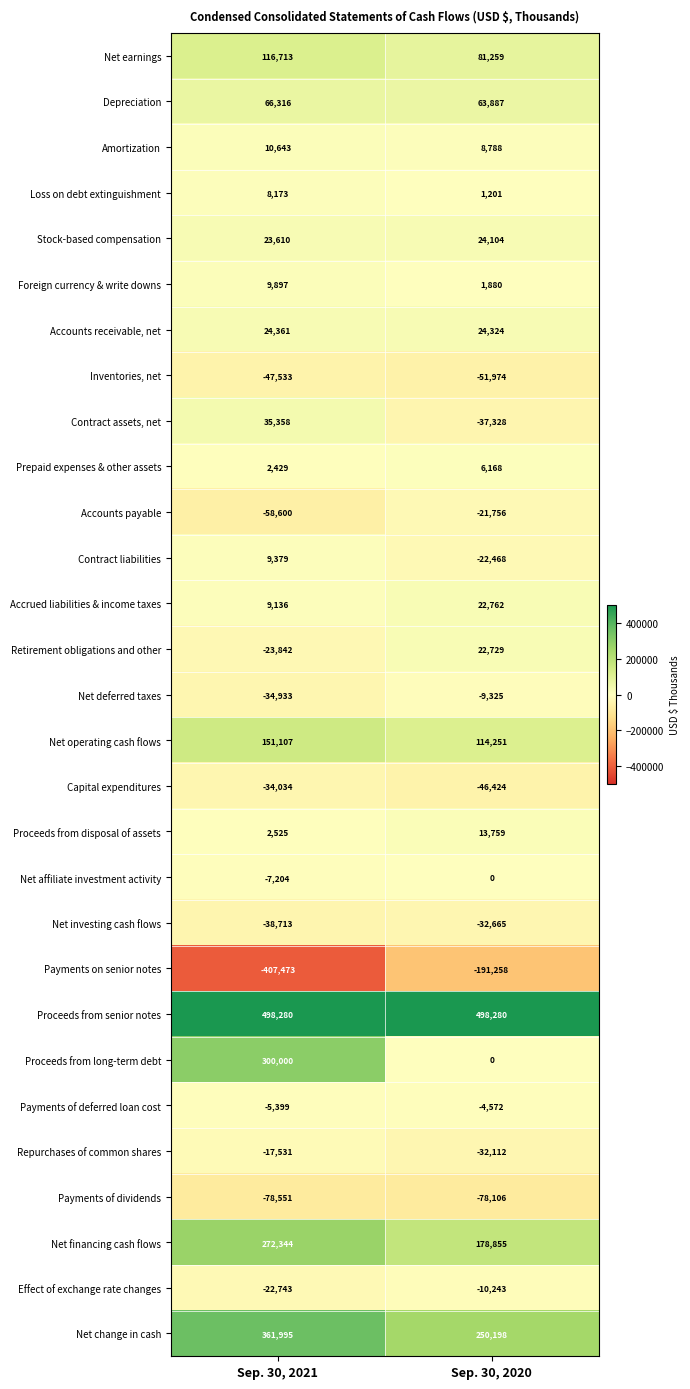

At which label is Payments of dividends closest to -78328?

Sep. 30, 2020